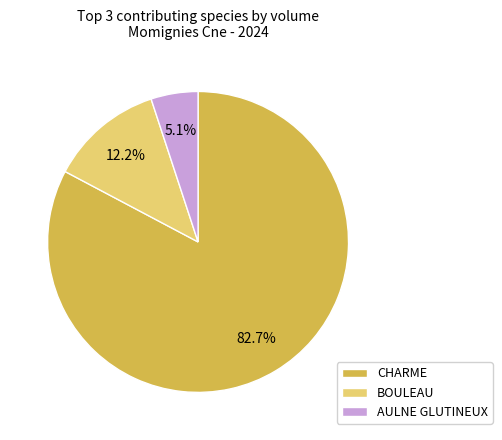

How many segments does this pie chart have?

3